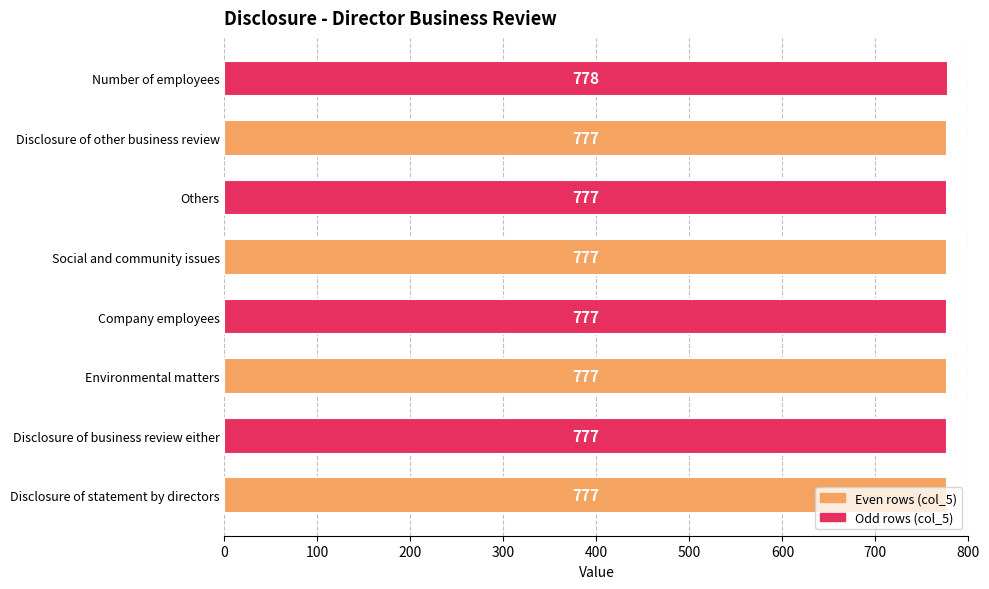

How many values are between 777 and 778?

8